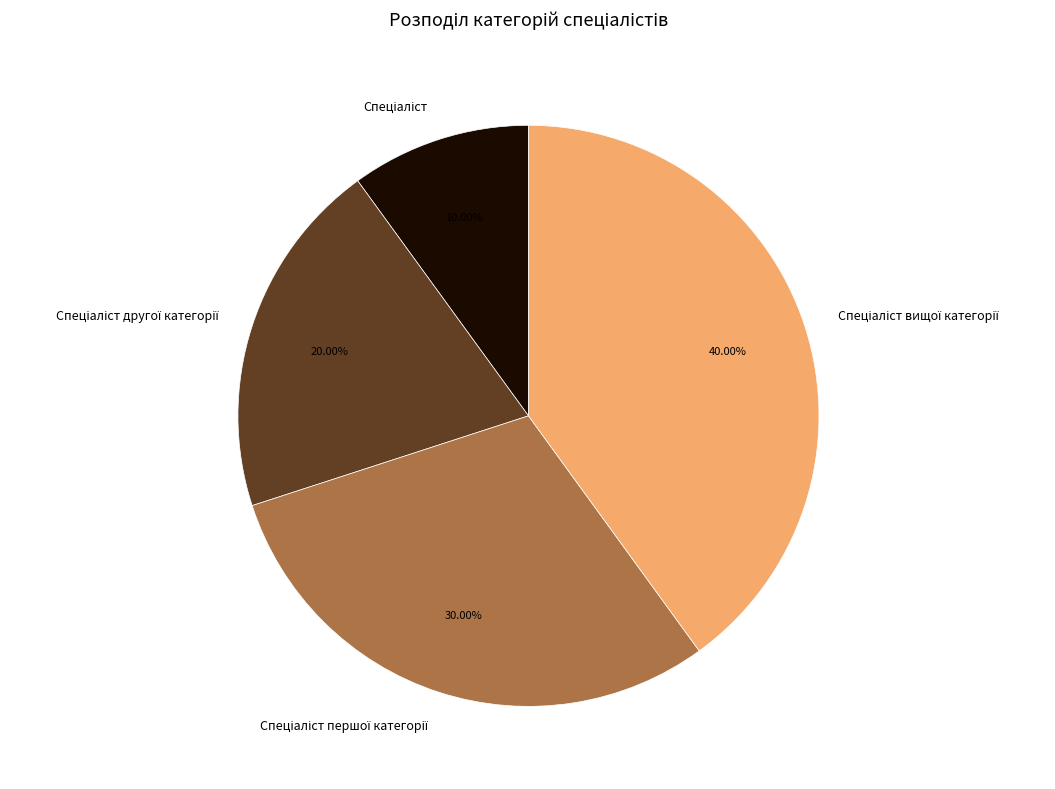

The Спеціаліст першої категорії slice represents 30% of the pie. True or false?

True